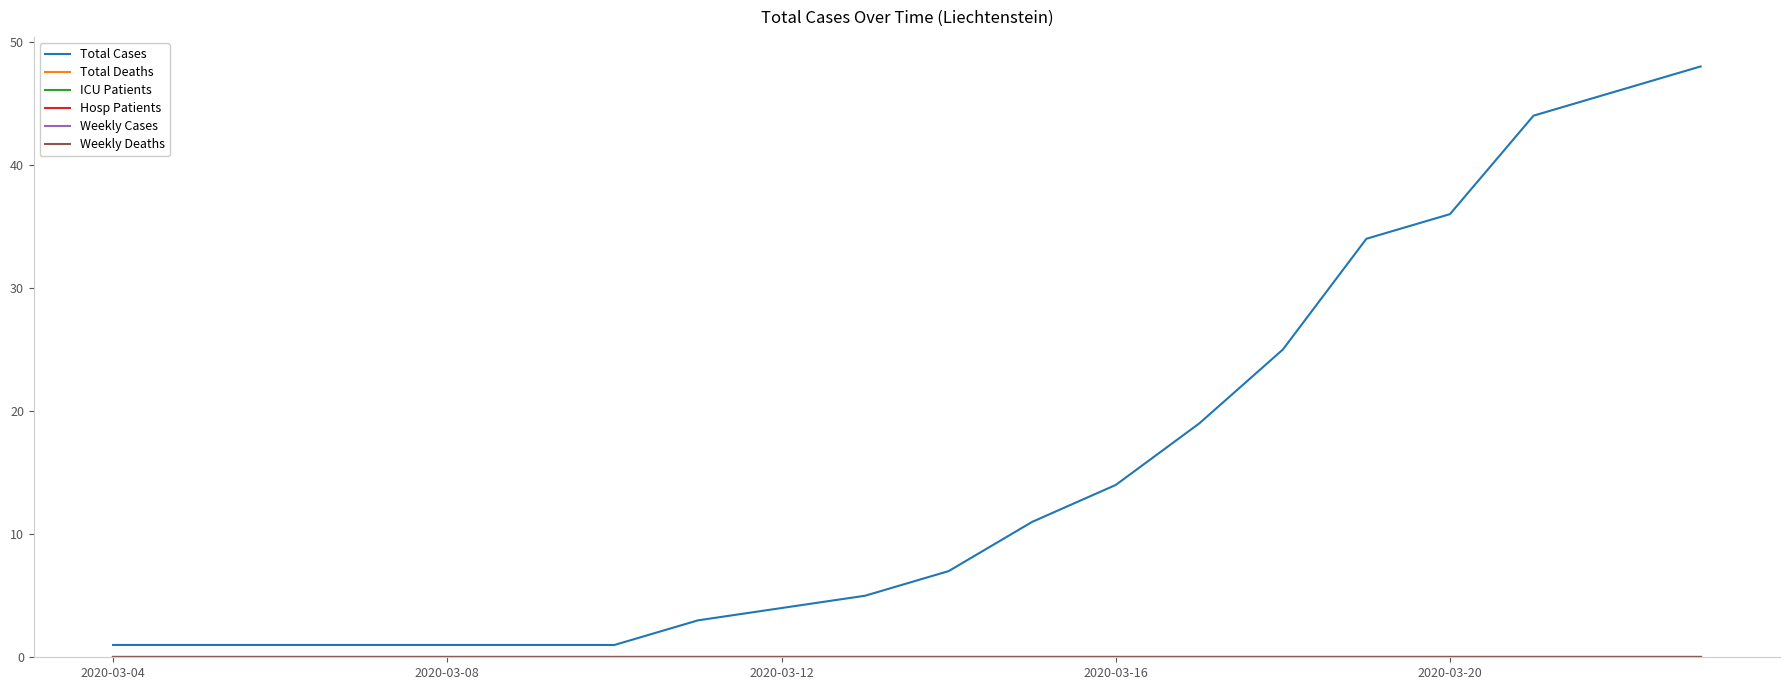

How many lines are shown in the chart?

6